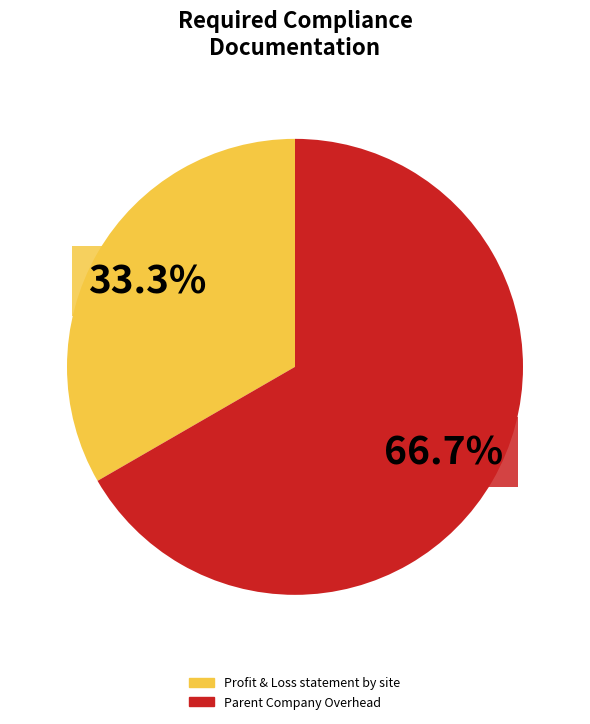

Count the number of slices in the pie.

2